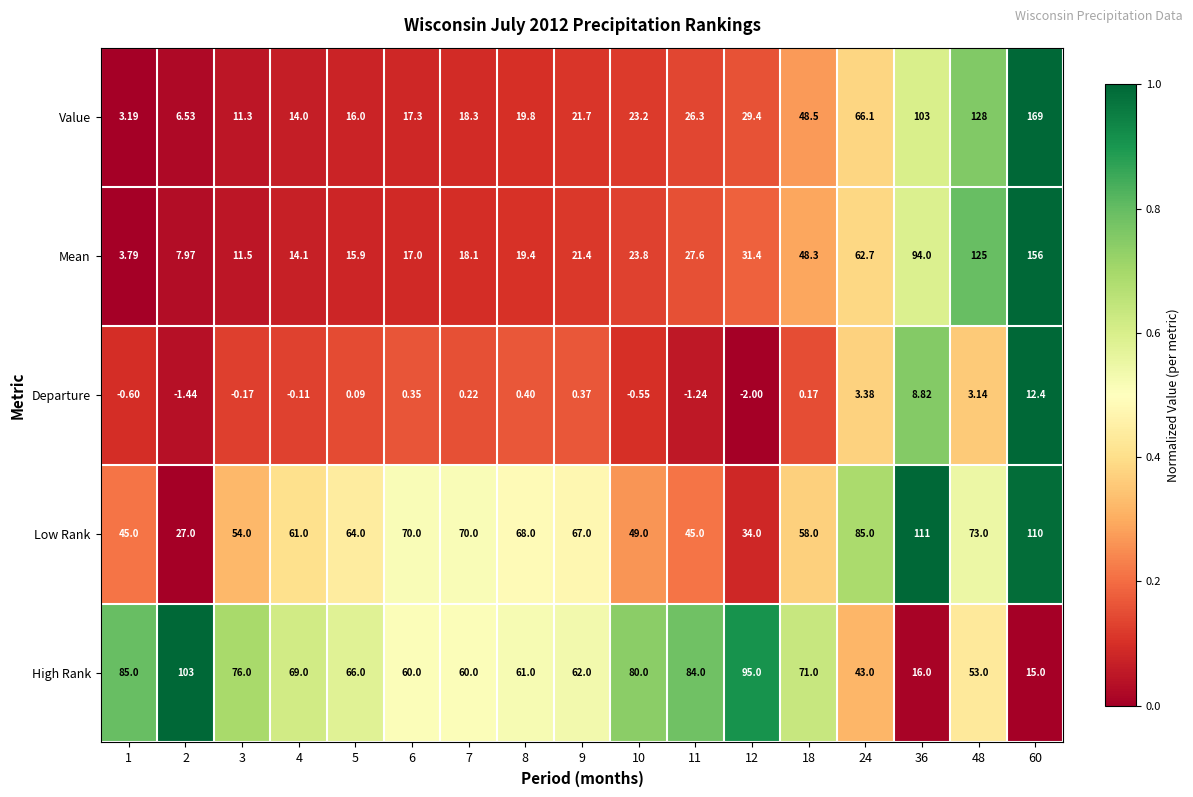

Which series has the largest range (max minus min)?

Value